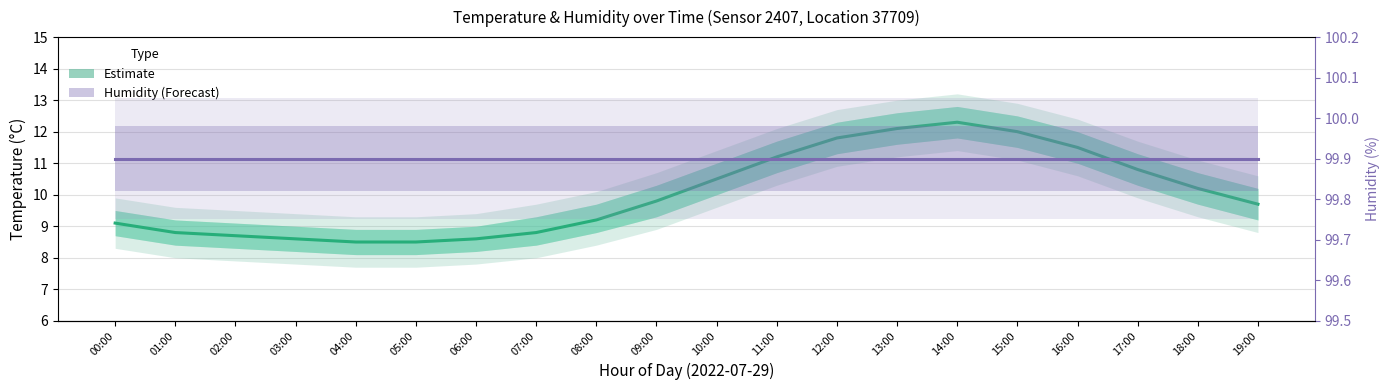

Reading left to right, what are all the values shown in this chart?

Estimate: 00:00=9.1	01:00=8.8	02:00=8.7	03:00=8.6	04:00=8.5	05:00=8.5	06:00=8.6	07:00=8.8	08:00=9.2	09:00=9.8	10:00=10.5	11:00=11.2	12:00=11.8	13:00=12.1	14:00=12.3	15:00=12.0	16:00=11.5	17:00=10.8	18:00=10.2	19:00=9.7
Humidity (%): 00:00=99.9	01:00=99.9	02:00=99.9	03:00=99.9	04:00=99.9	05:00=99.9	06:00=99.9	07:00=99.9	08:00=99.9	09:00=99.9	10:00=99.9	11:00=99.9	12:00=99.9	13:00=99.9	14:00=99.9	15:00=99.9	16:00=99.9	17:00=99.9	18:00=99.9	19:00=99.9